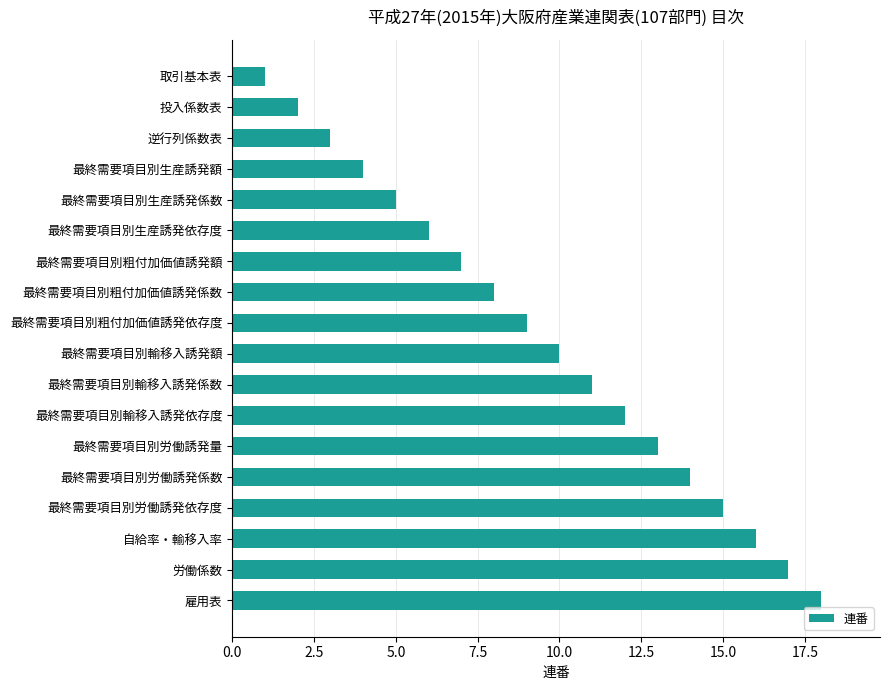

True or false: the data shows 1 at 投入係数表.

False